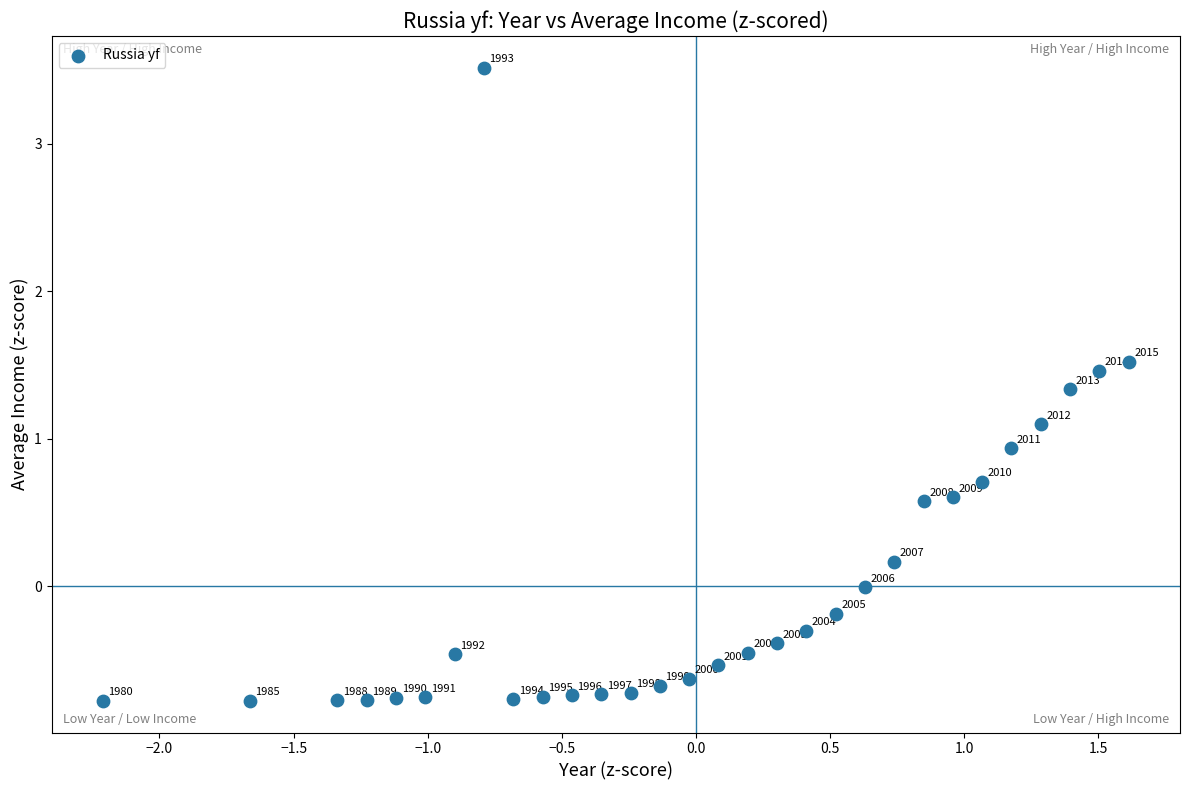

What Y value in the scatter plot is closest to 1?

0.9